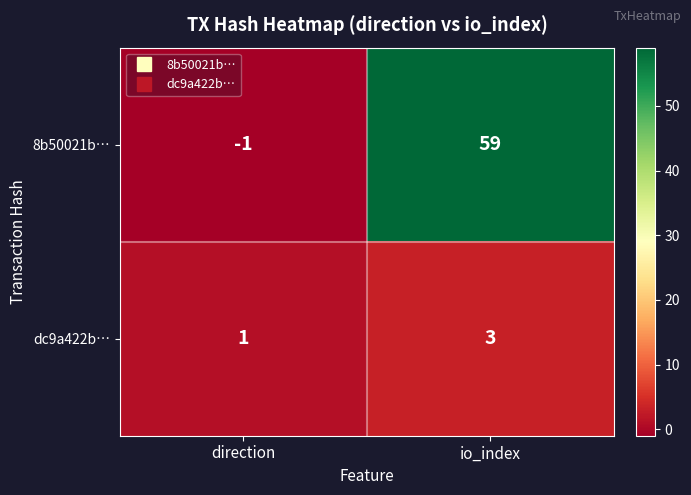

What is the sum of the 8b50021b… values at io_index and direction?

58